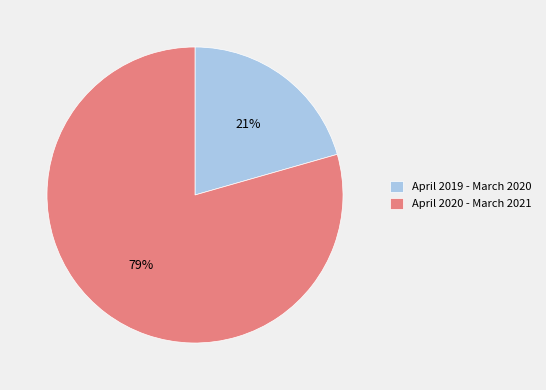

Is the sum of April 2019 - March 2020 and April 2020 - March 2021 greater than half?

Yes